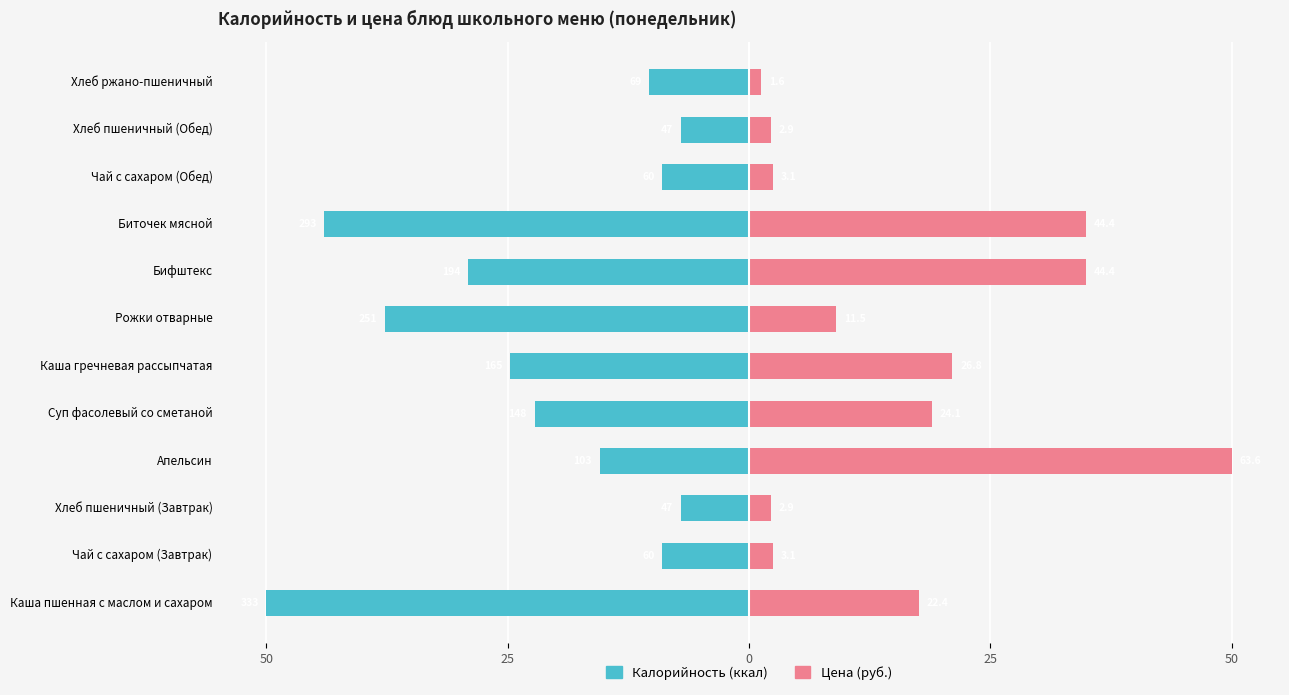

What are all the series names shown in the legend?

Калорийность, Цена